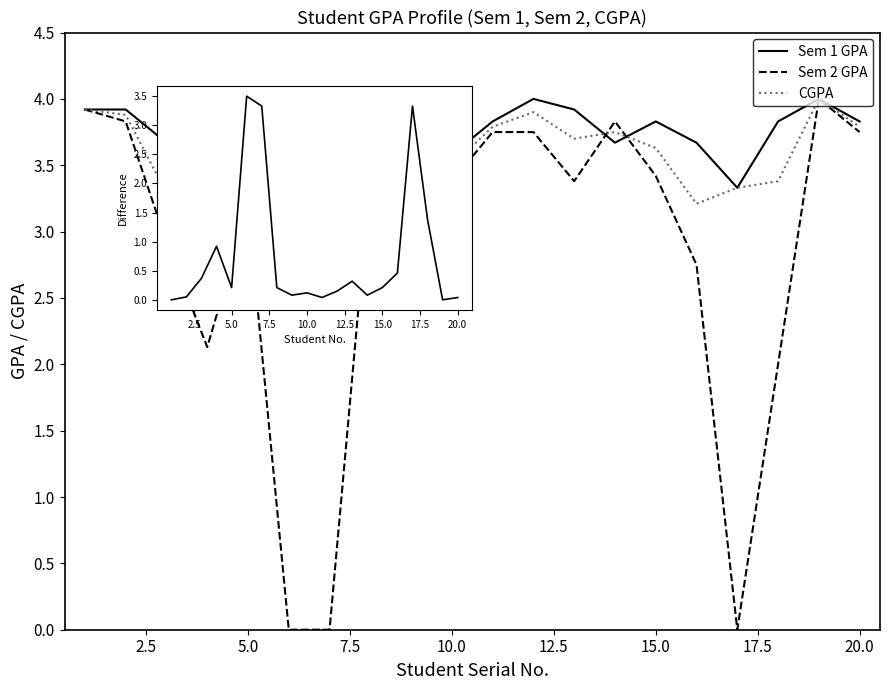

True or false: CGPA and |CGPA - Sem2 GPA| cross at least once.

False